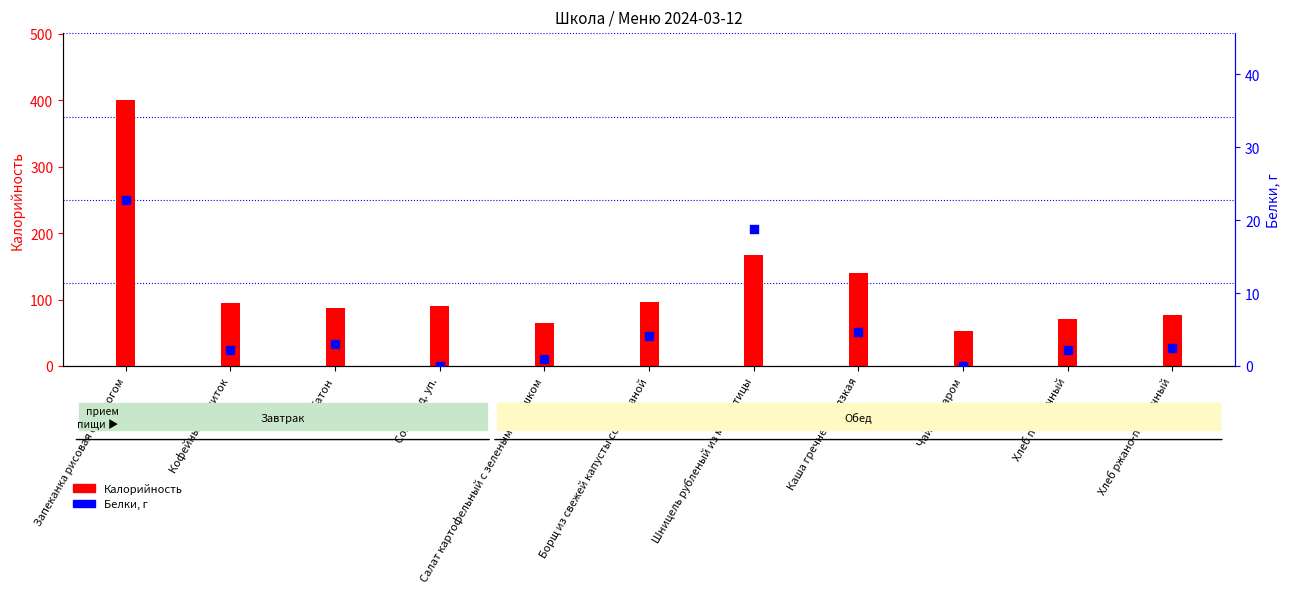

At which category is the sum across all series the highest?

Запеканка рисовая с творогом